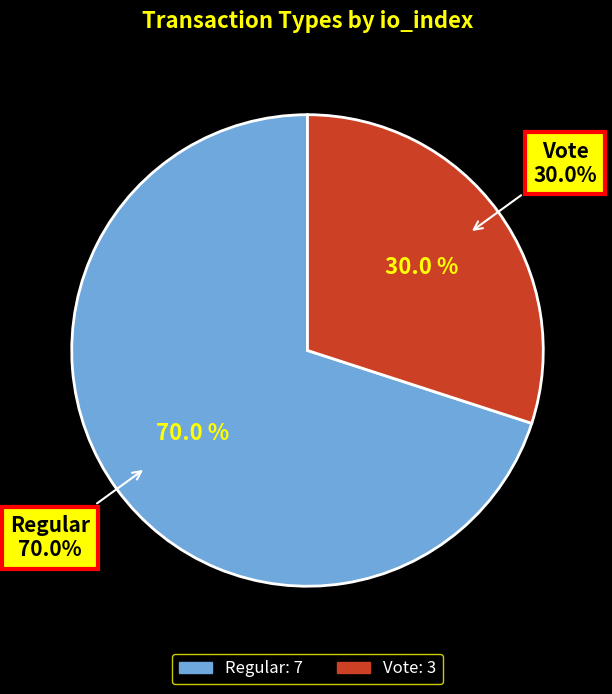

The Vote slice represents 30% of the pie. True or false?

True